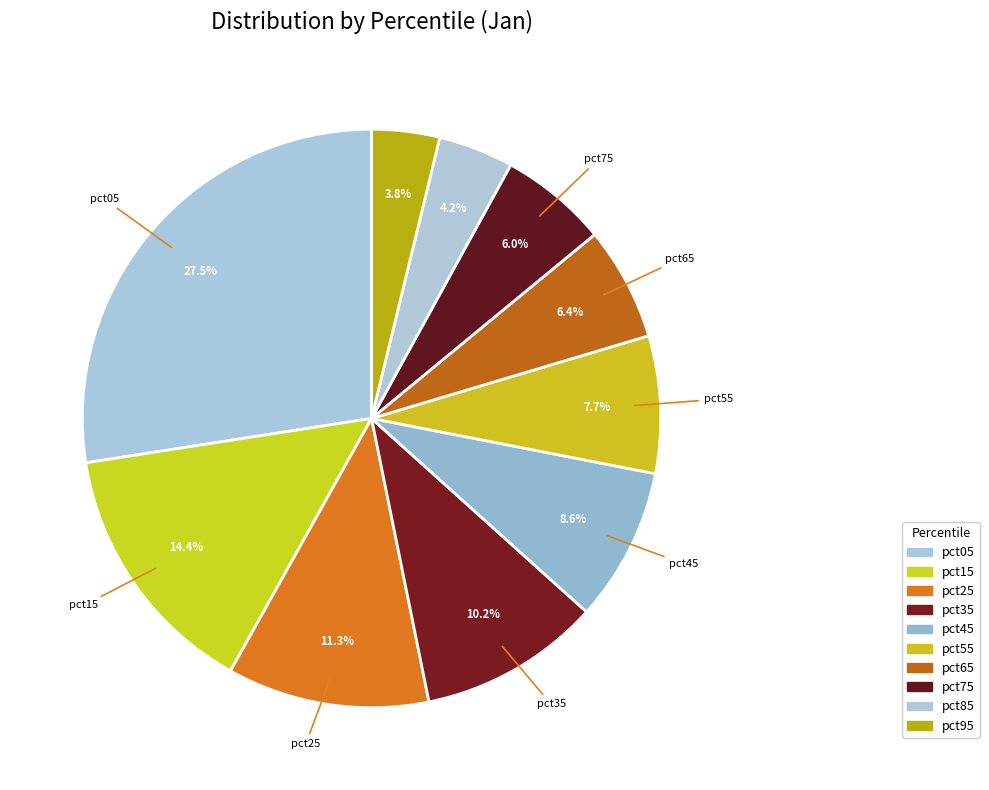

Does pct65 account for over 50% of the chart?

No